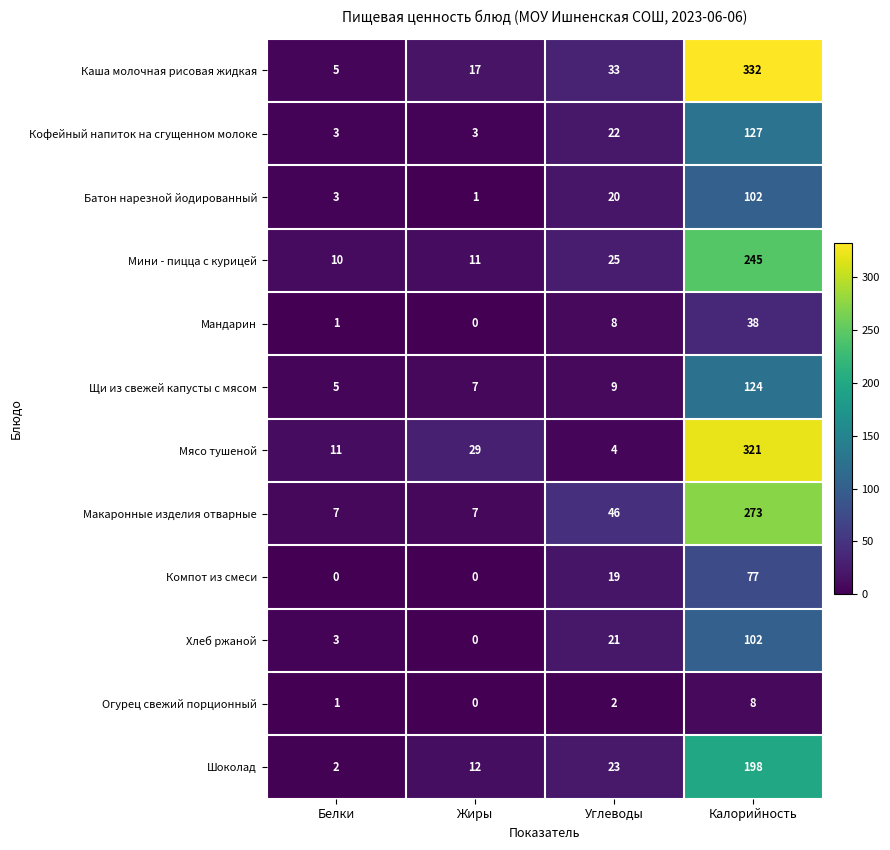

Which series has the largest total across all categories?

Каша молочная рисовая жидкая